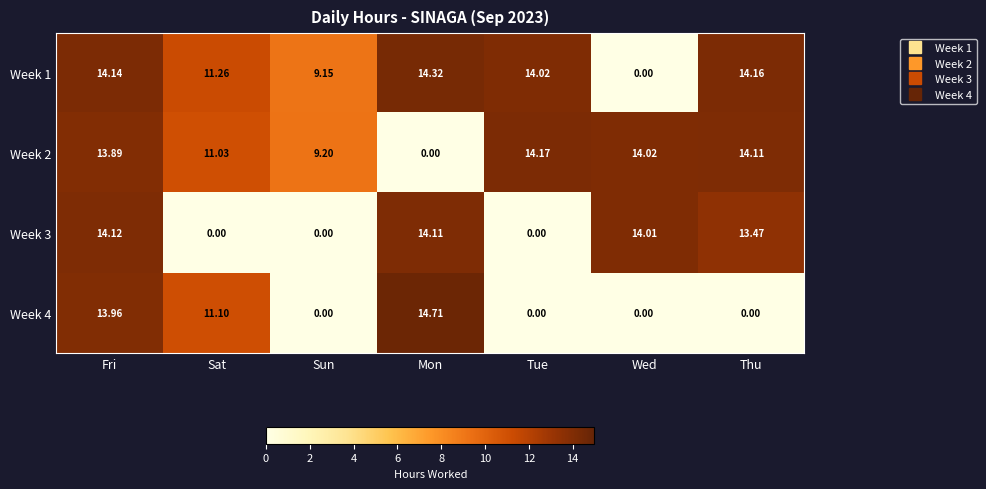

Which label corresponds to the largest value in the chart?

Mon